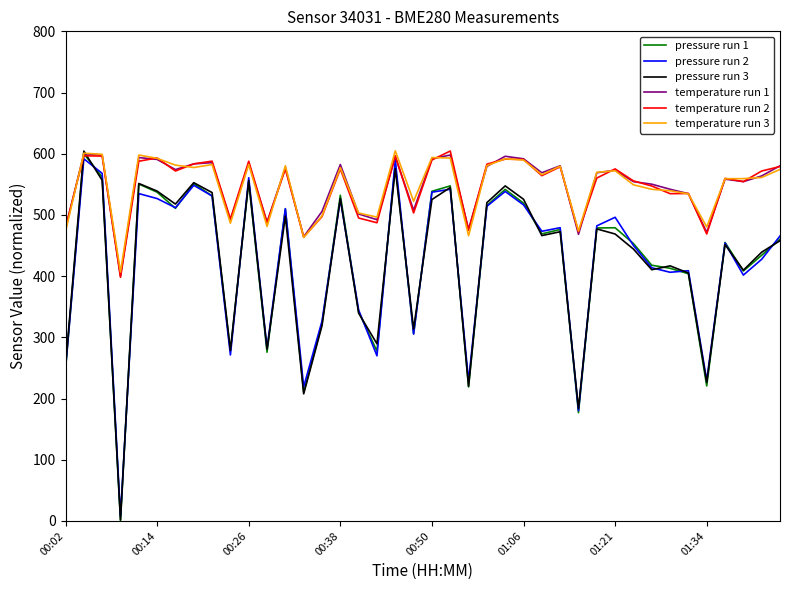

What is the greatest value displayed?

604.8